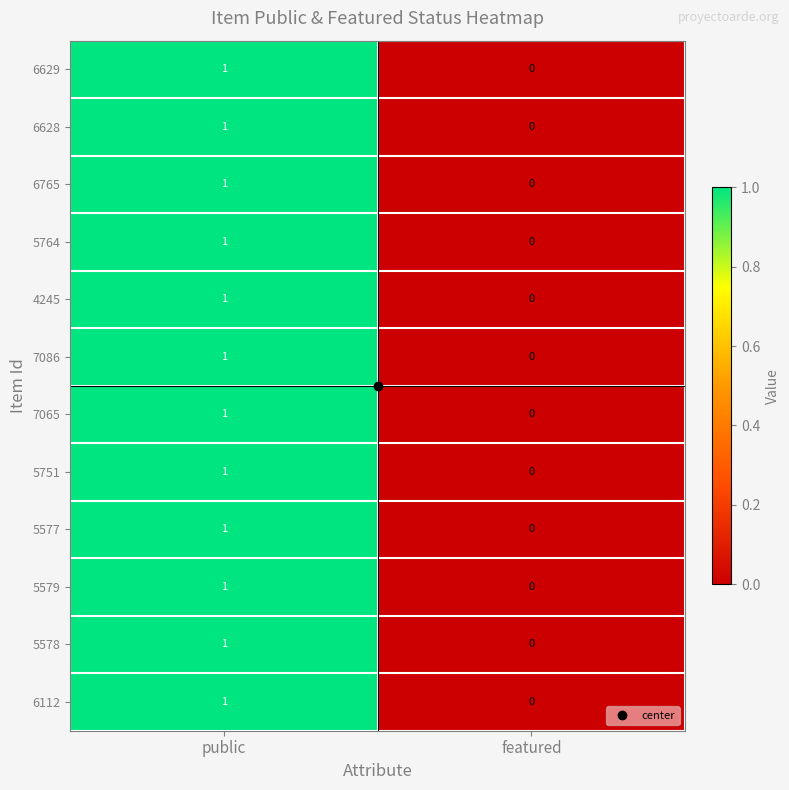

List the labels in order of 4245 value, smallest first.

featured, public